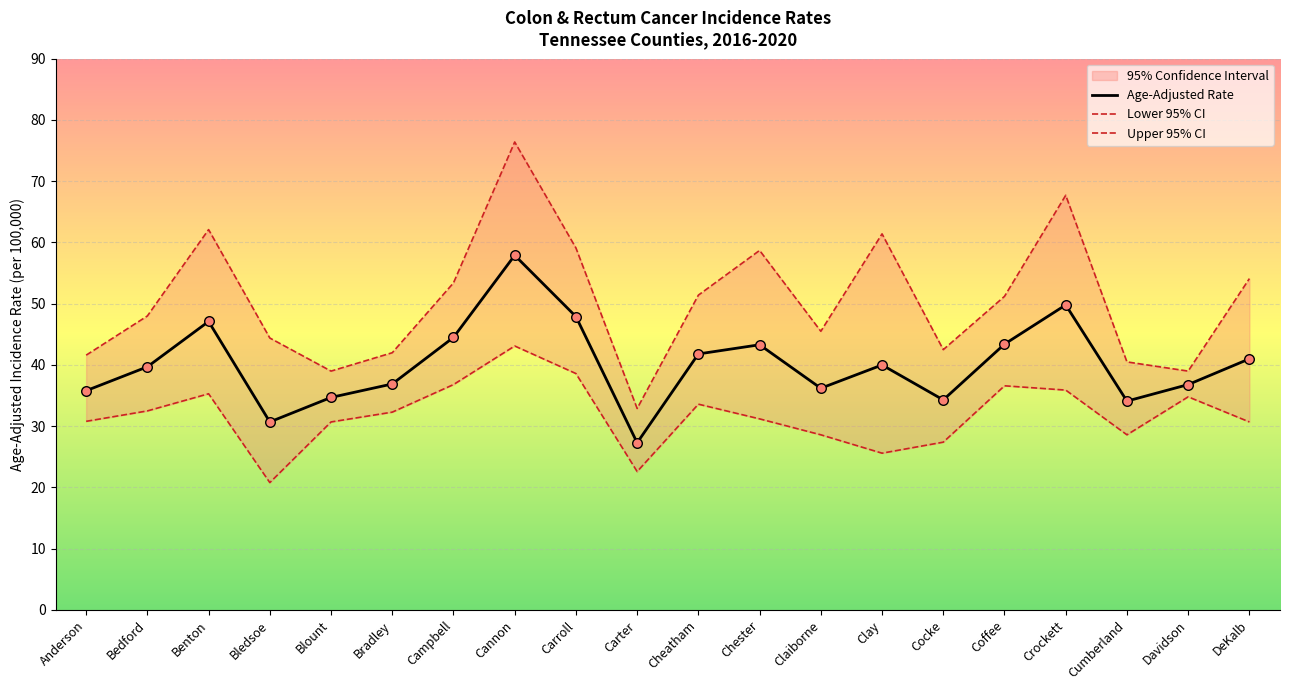

At which category is the sum across all series the highest?

Cannon